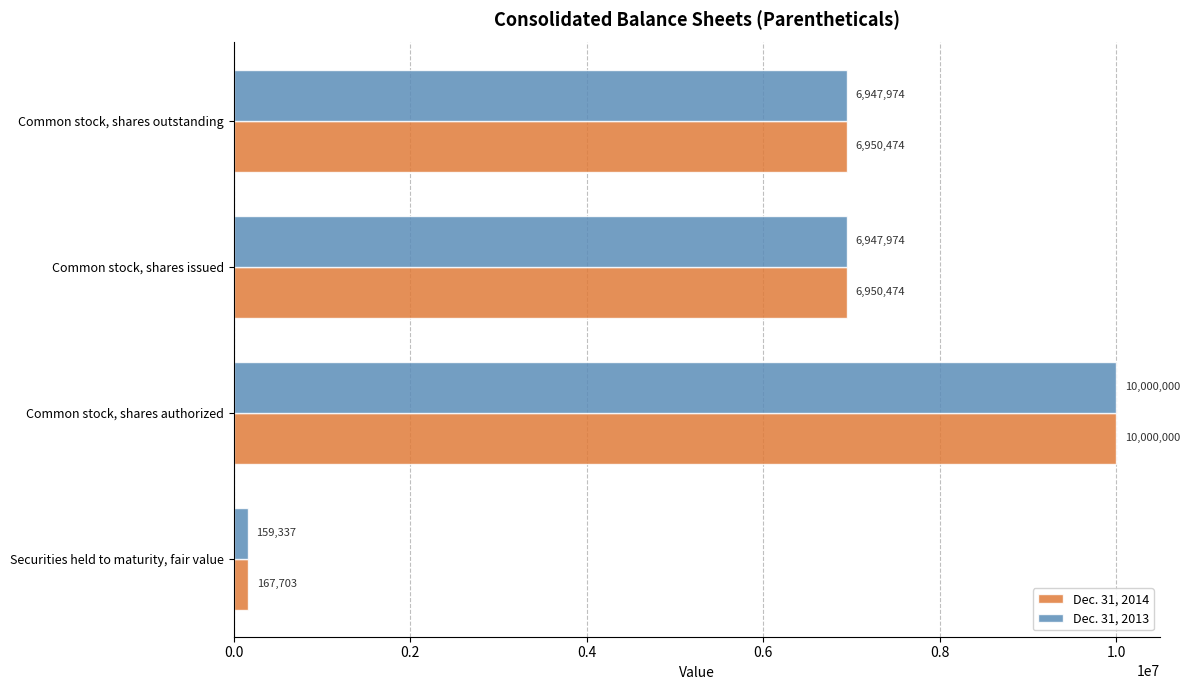

At Securities held to maturity, fair value, list the series in order from largest to smallest.

Dec. 31, 2014, Dec. 31, 2013